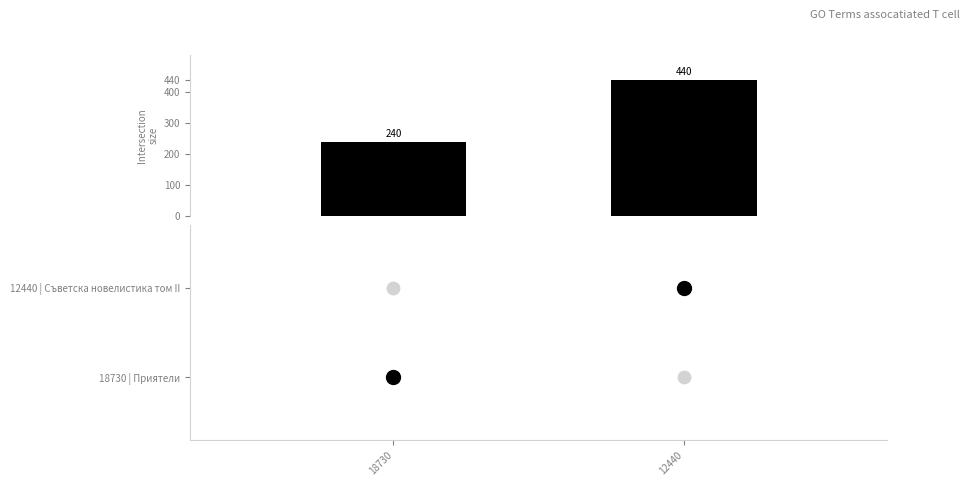

Is it true that the value at 18730 is 240?

True